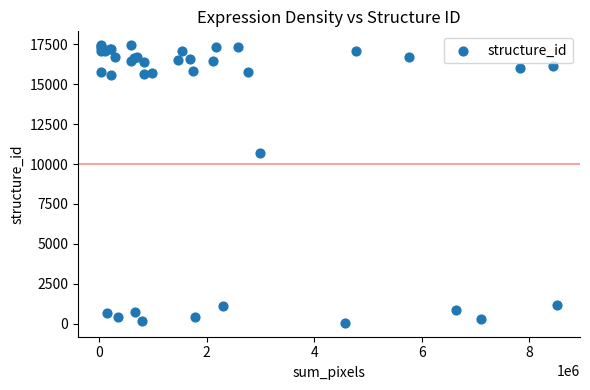

What Y value in the scatter plot is closest to 8746?

10681